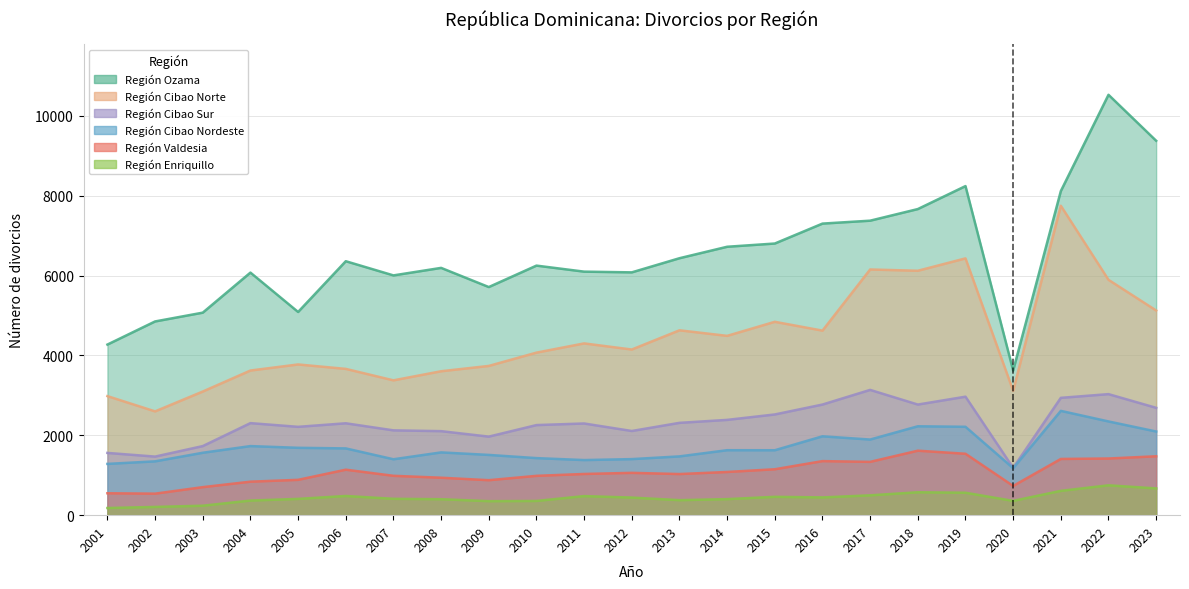

What is the value of the Región Ozama point at the 2nd from the left?

4851